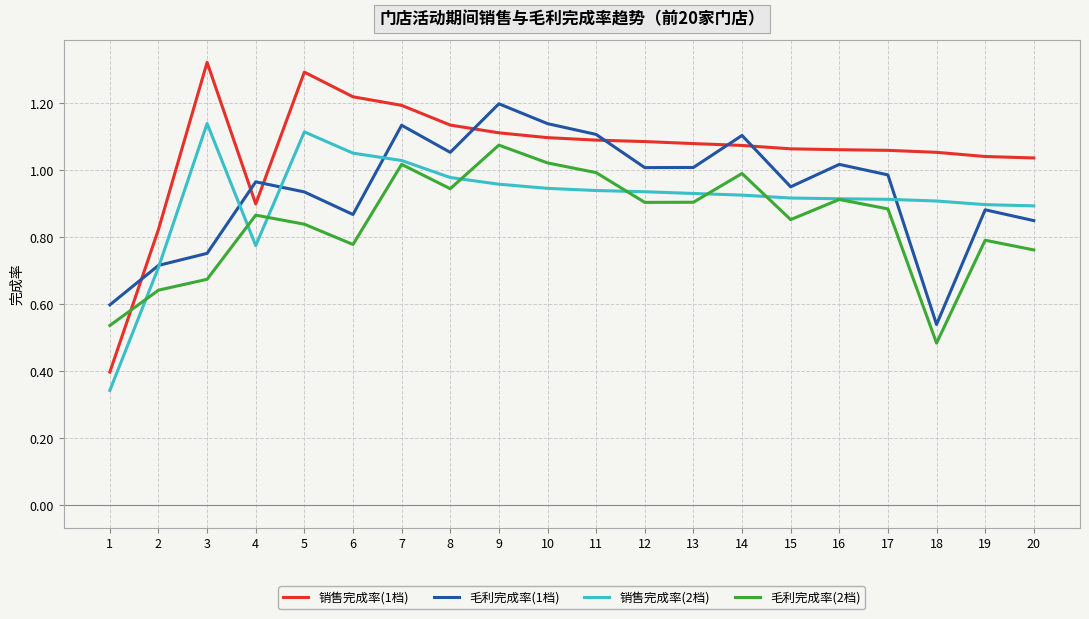

Is it true that 毛利完成率(2档) equals 1.0 at 14?

True